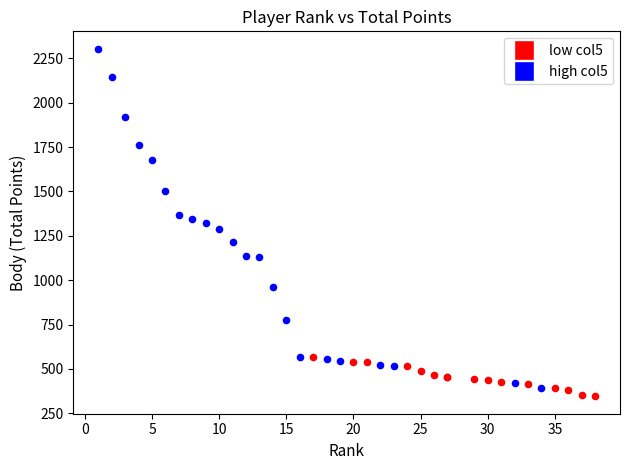

Which series has the widest spread of Y values?

high col5